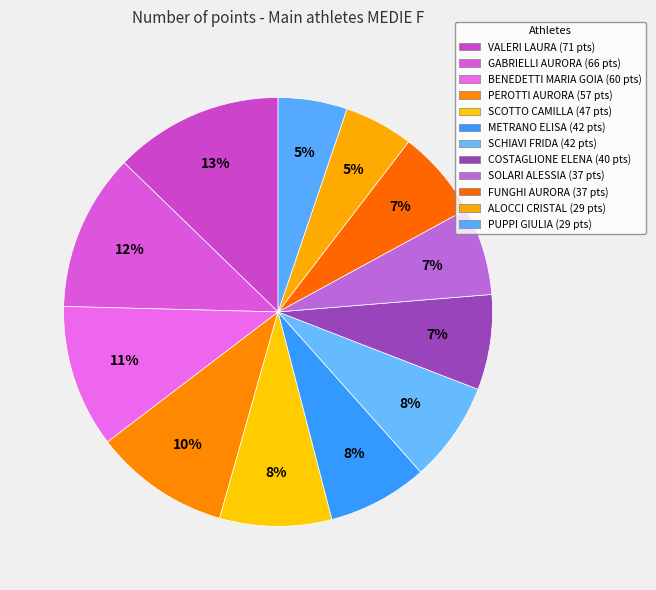

Count the number of slices in the pie.

12